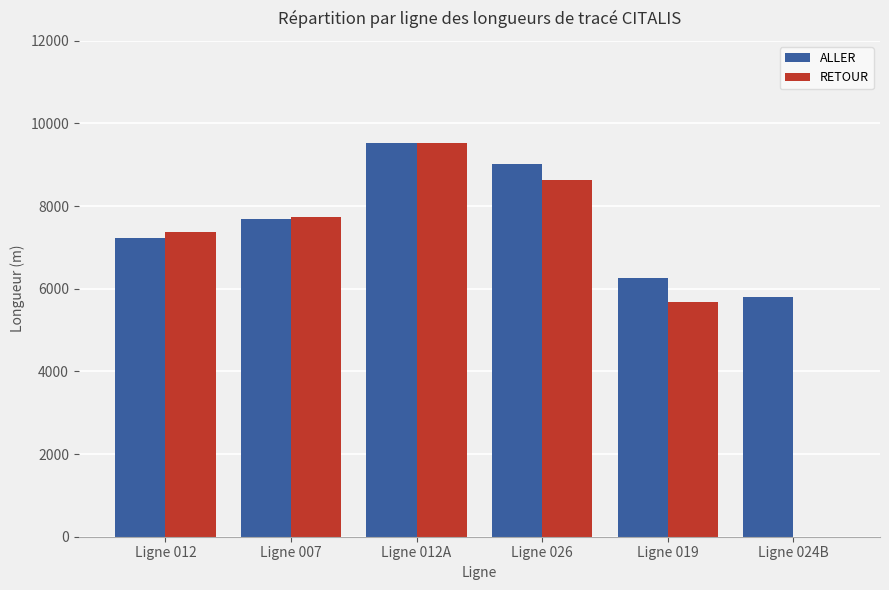

What is the average value of the RETOUR series?

6493.5